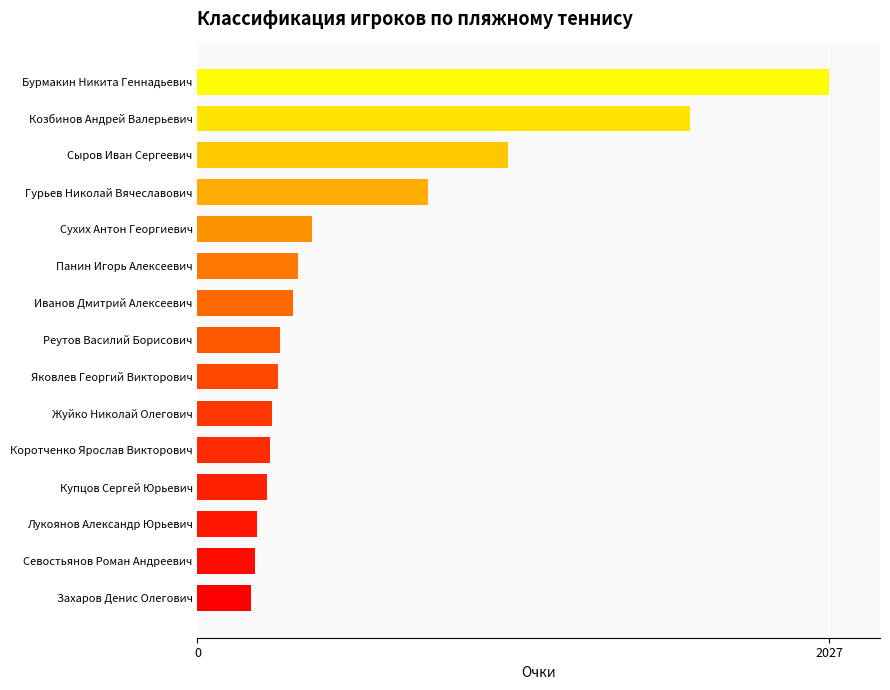

Which category has the highest value across all series?

Бурмакин Никита Геннадьевич